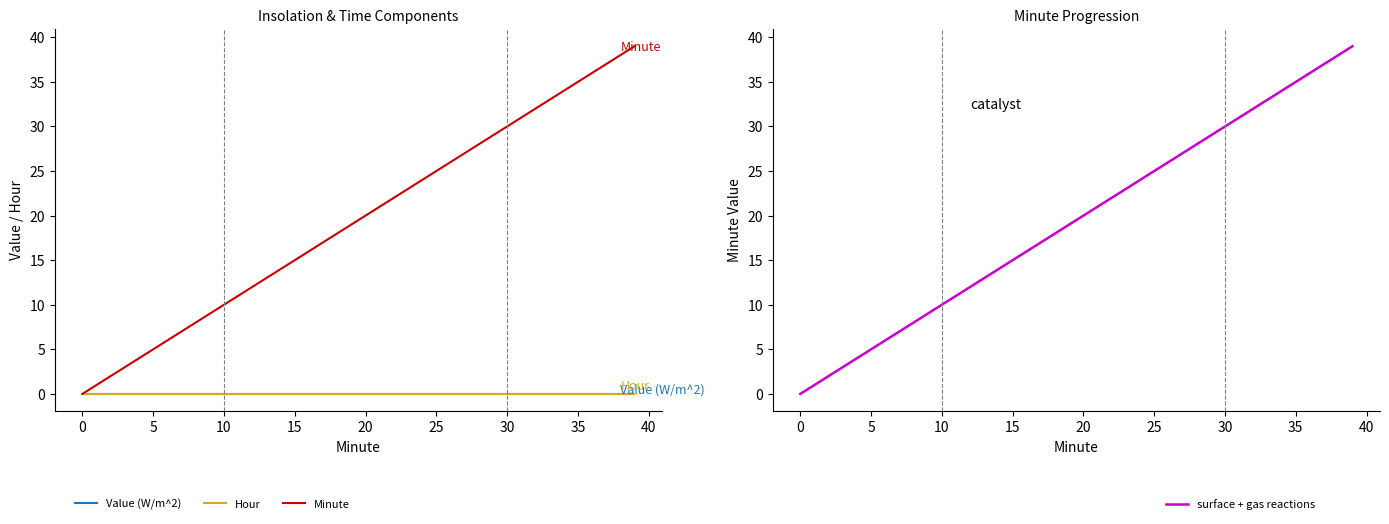

What is the difference between the second highest and second lowest values in the Minute series?

37